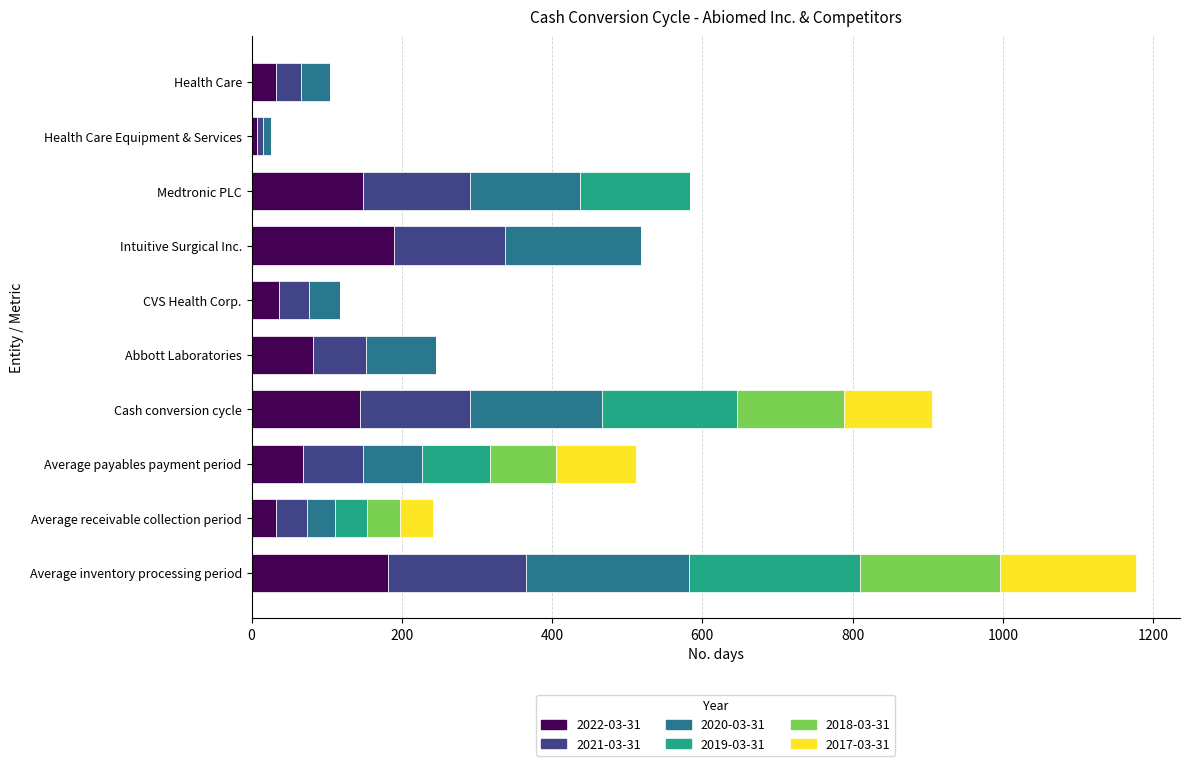

At which category is the sum across all series the highest?

Average inventory processing period